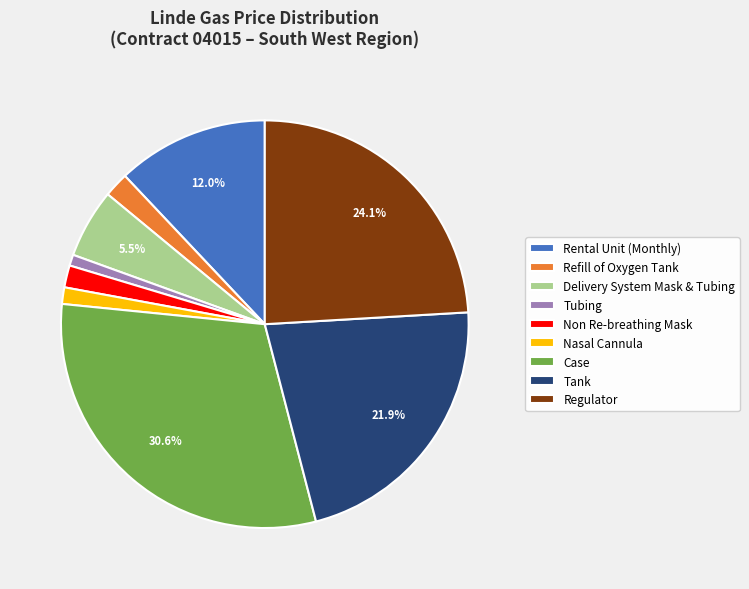

Combined, what portion of the pie is Rental Unit (Monthly) and Tank?

33.9%